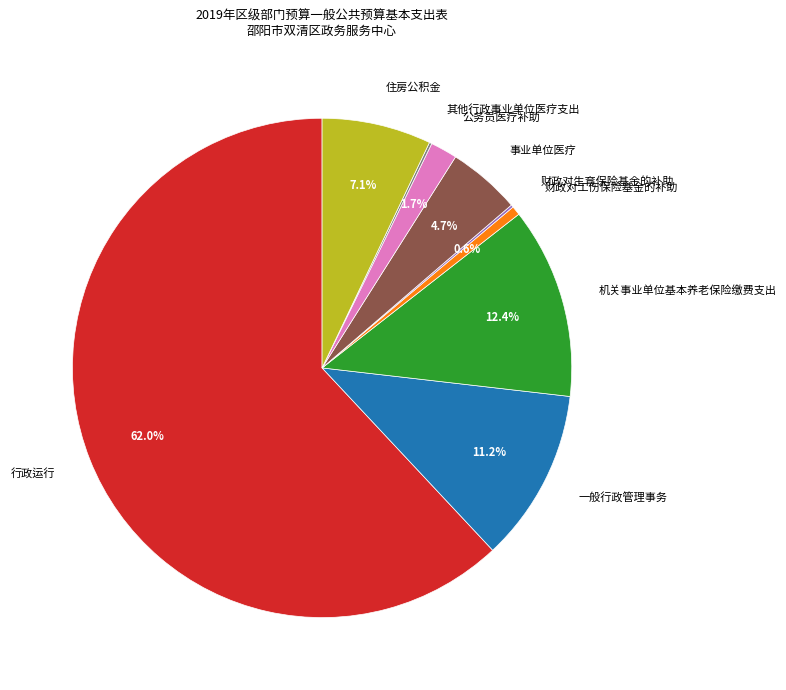

Is the sum of 住房公积金 and 行政运行 greater than half?

Yes